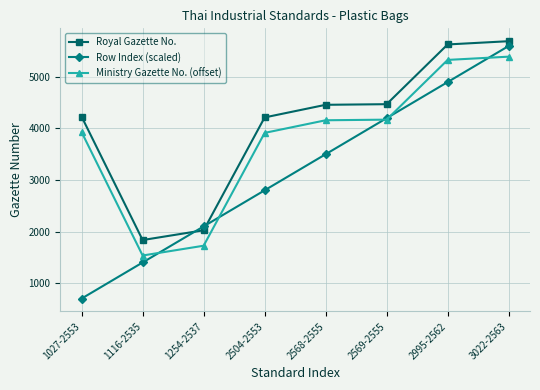

What is the label of the 8th point from the left?

3022-2563